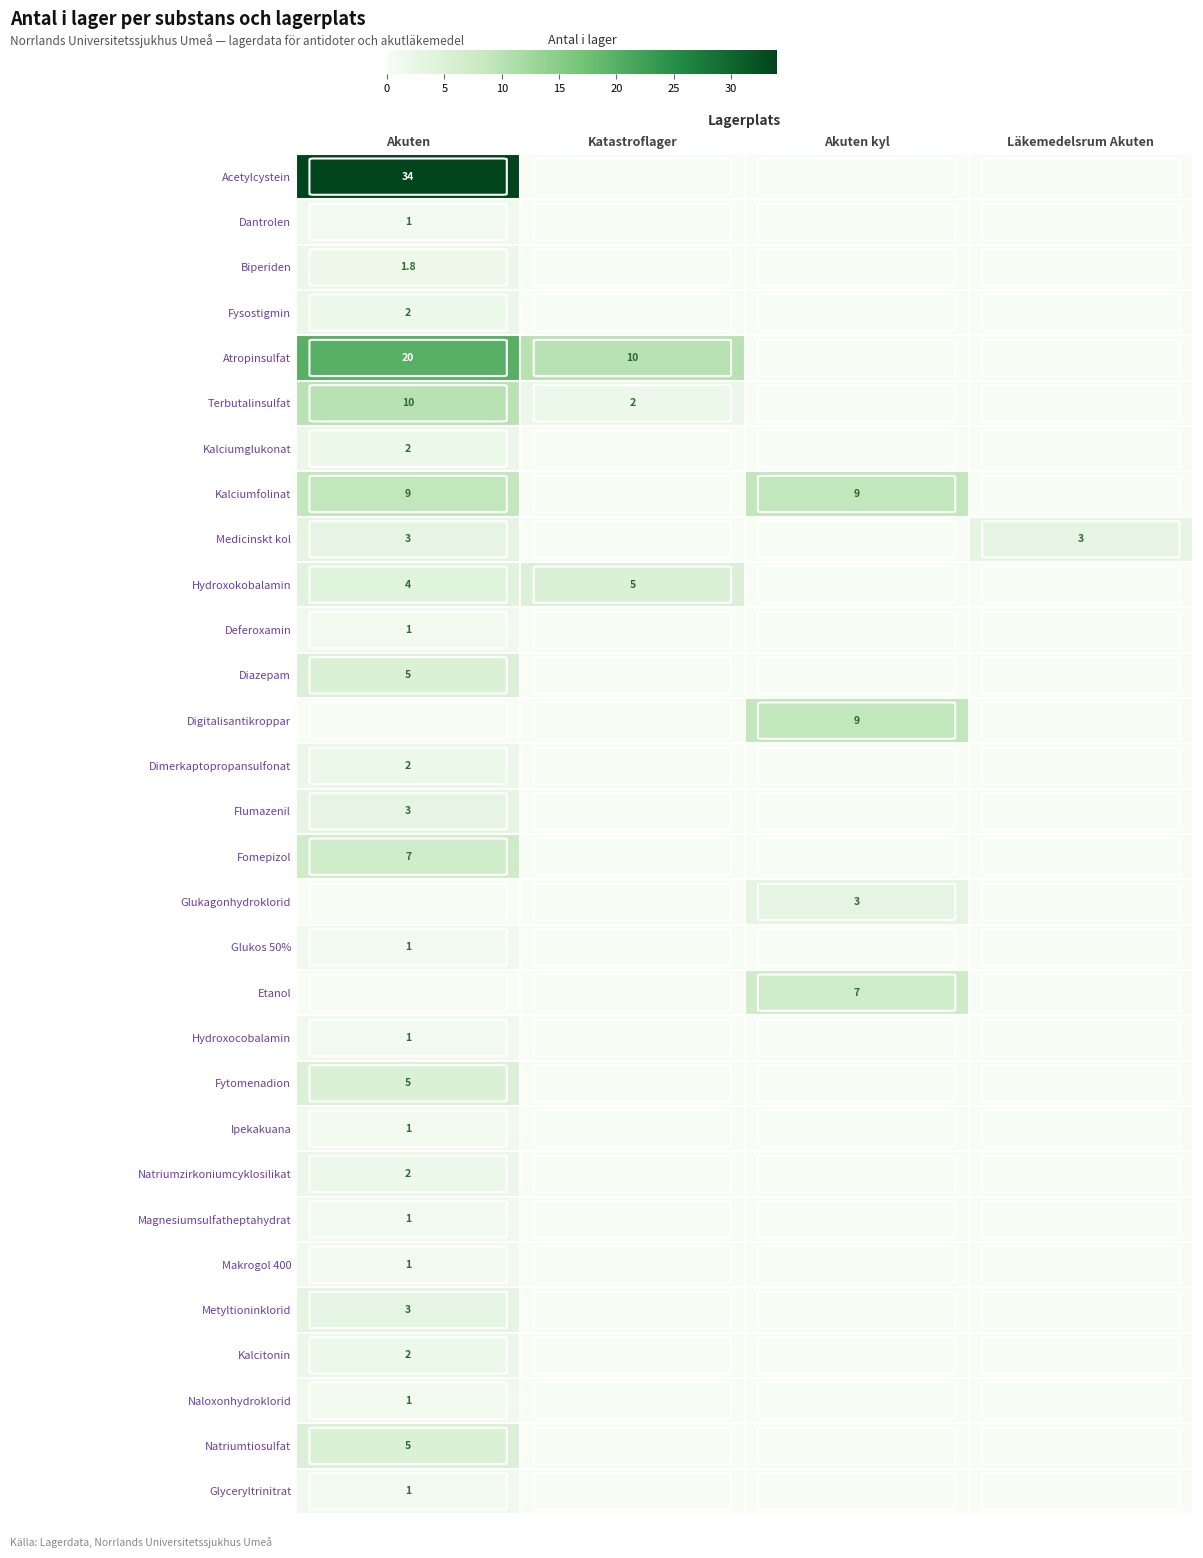

True or false: Ipekakuana has a value of 1.0 at Akuten.

True